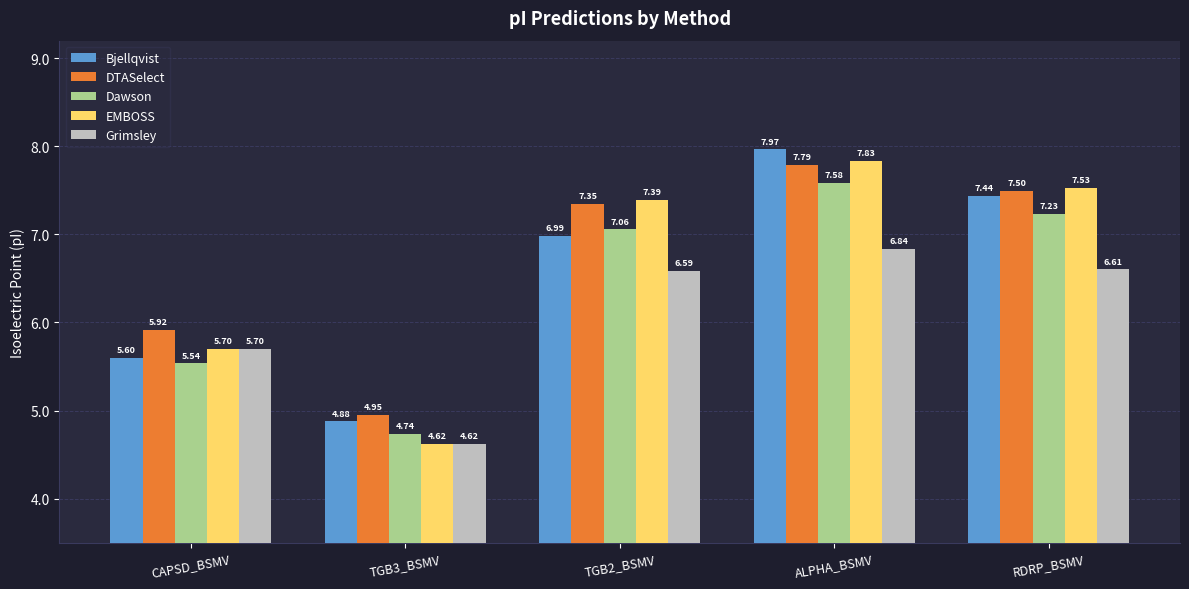

Between TGB3_BSMV and TGB2_BSMV, which series saw the biggest shift?

EMBOSS